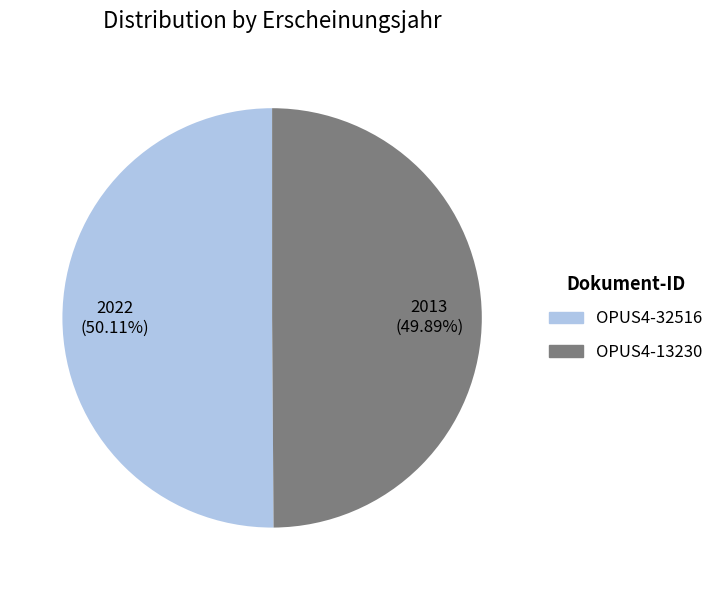

What is the ratio of the value at OPUS4-13230 to the value at OPUS4-32516?

1.0